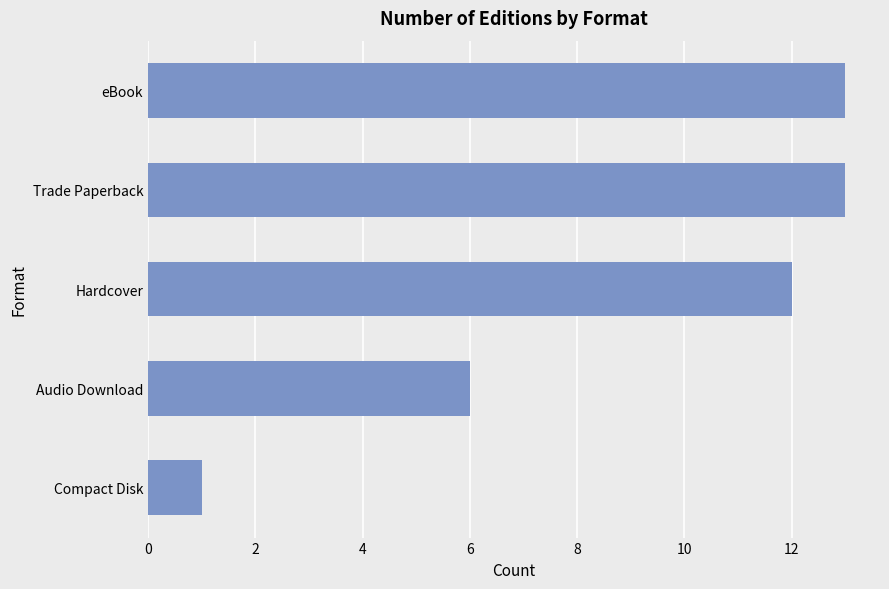

At which label is the value closest to 7?

Audio Download